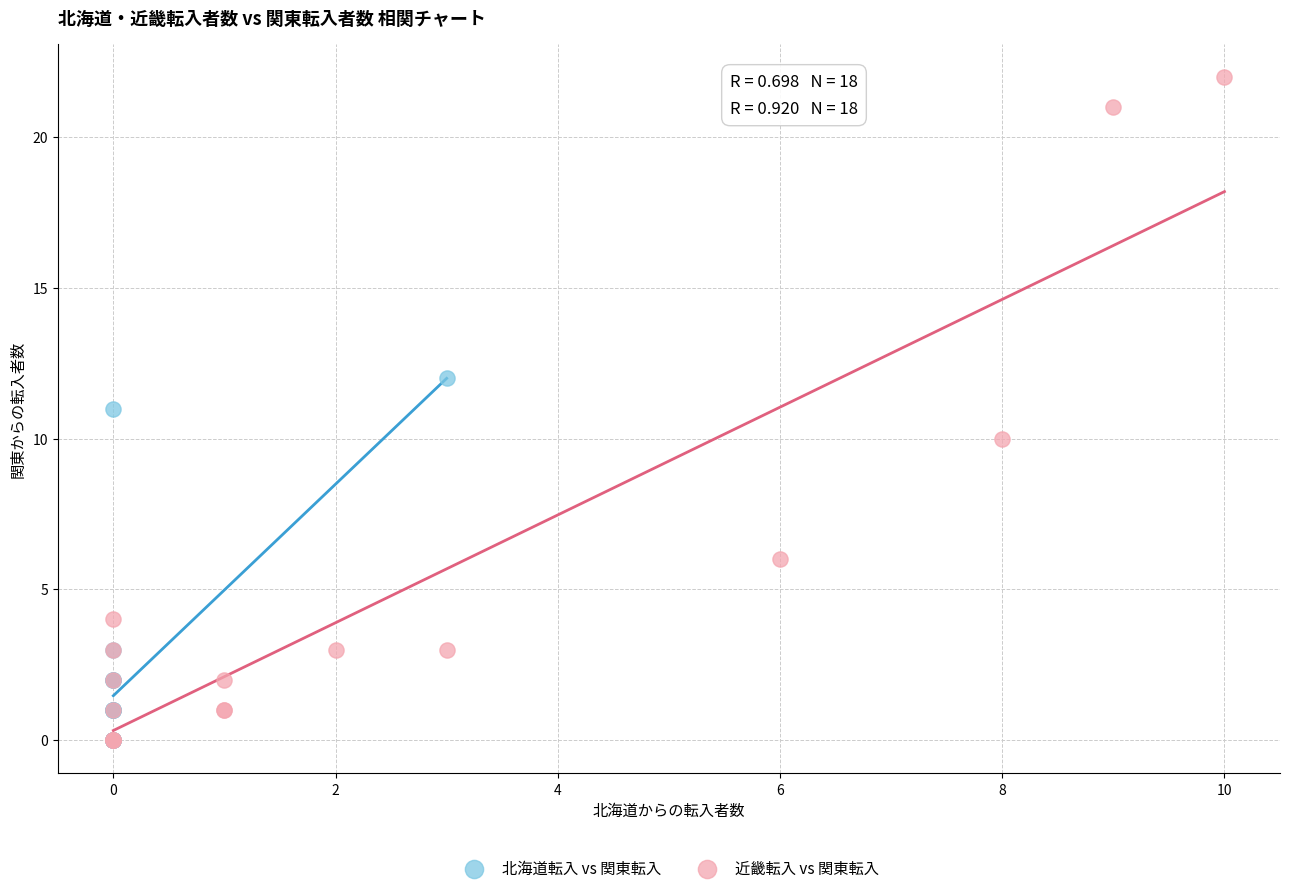

Which series contains the highest Y value?

近畿転入 vs 関東転入